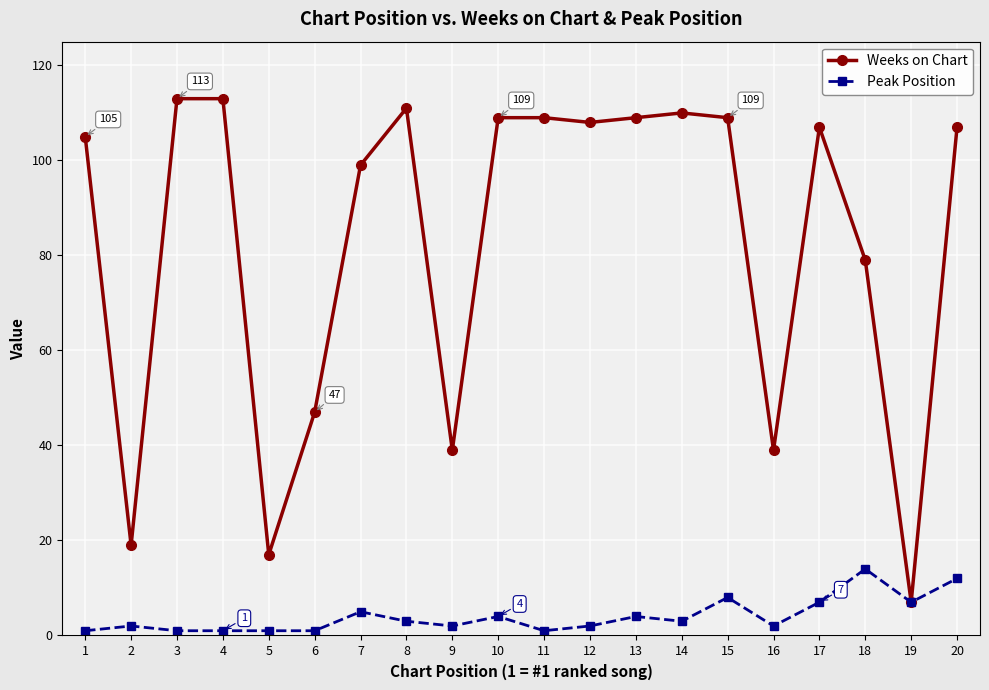

Rank the series by their maximum value, from lowest to highest.

Peak Position, Weeks on Chart